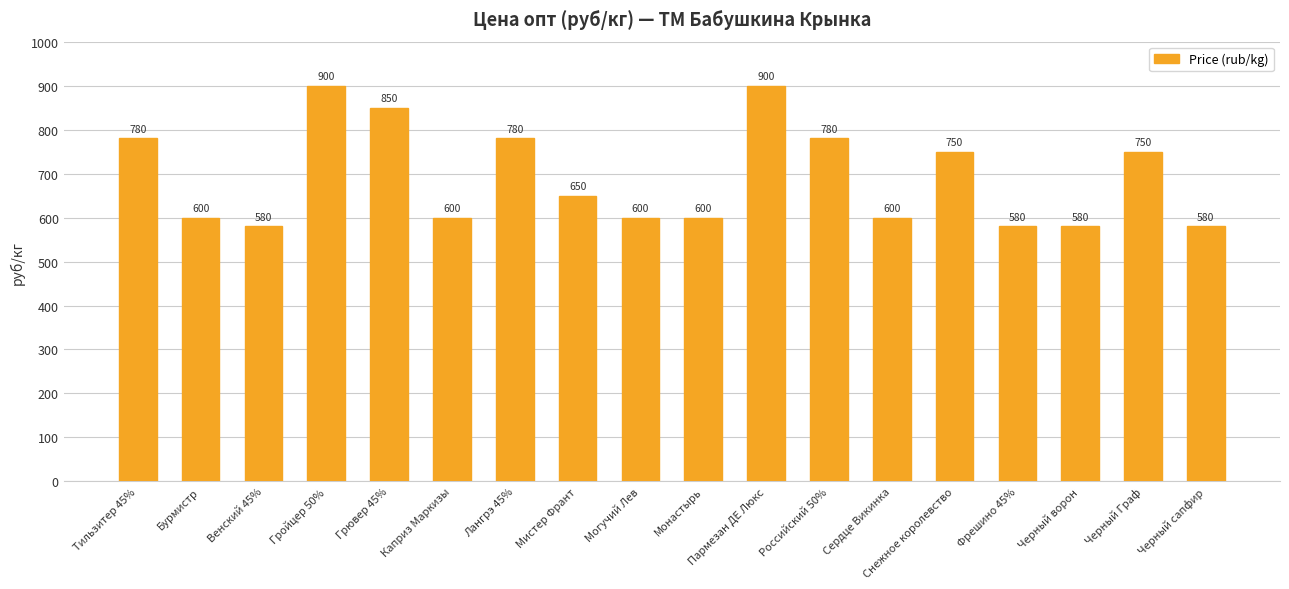

Does the chart contain any negative values?

No